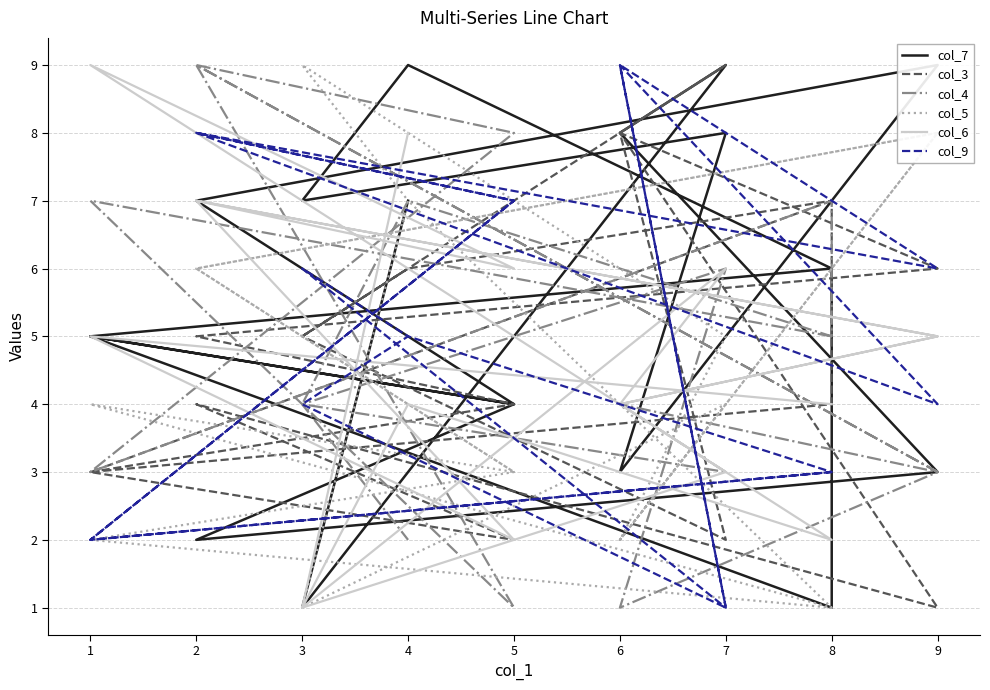

What is the difference between the maximum and minimum values in the col_7 series?

8